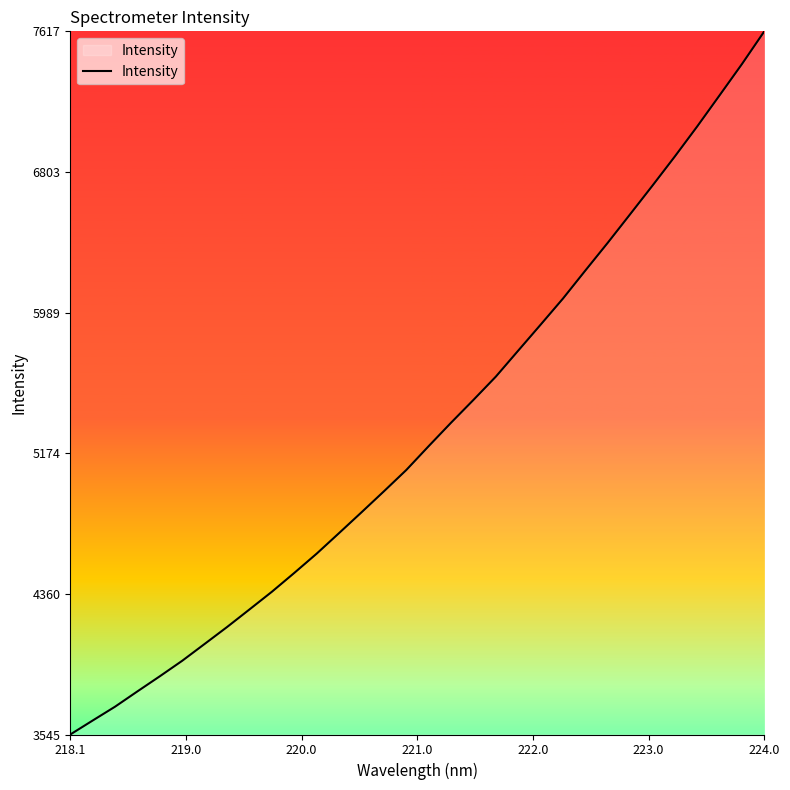

What is the difference between the maximum and minimum values?

4072.0